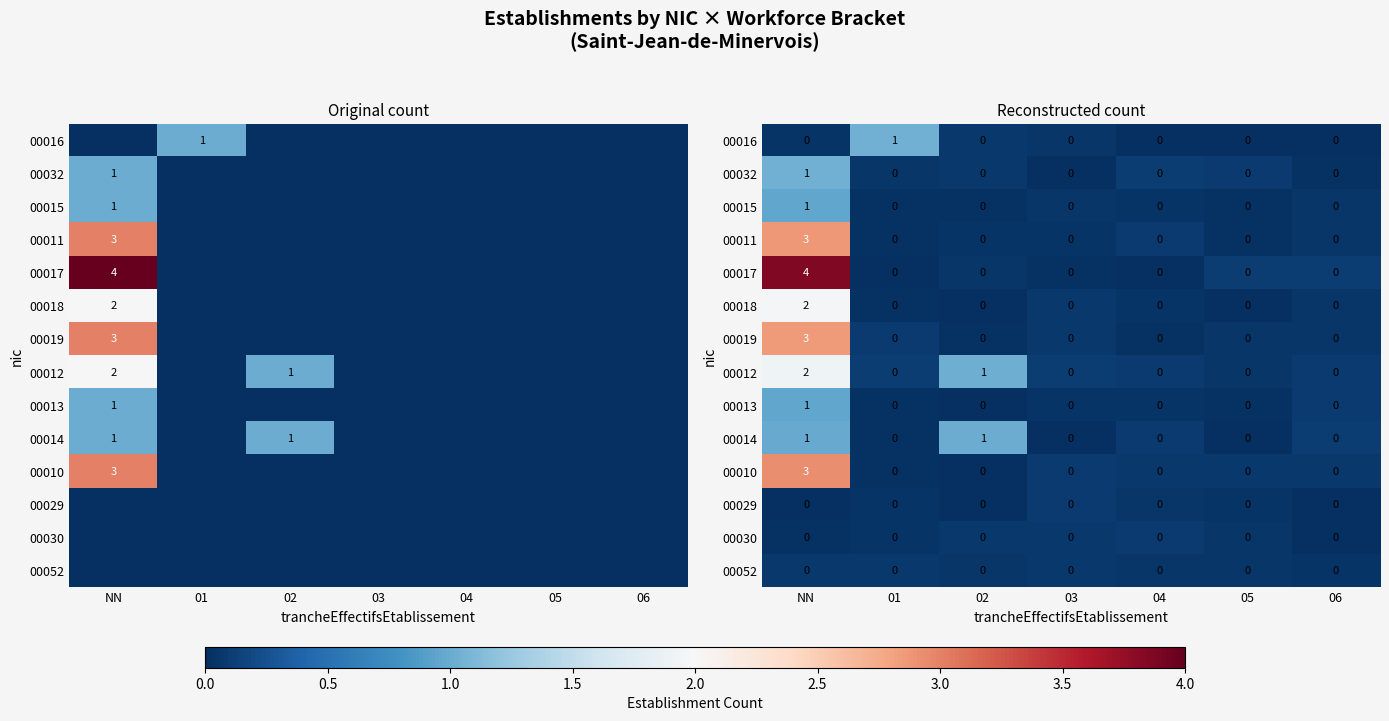

Is it true that 00019 equals 0.1 at 03?

False